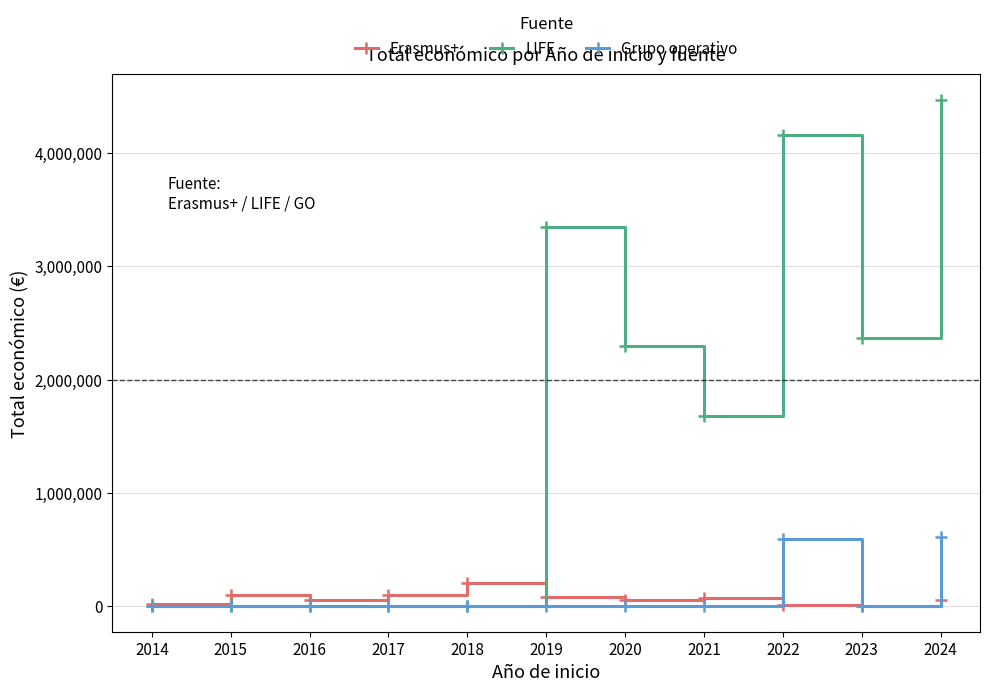

Which series has the largest range (max minus min)?

LIFE